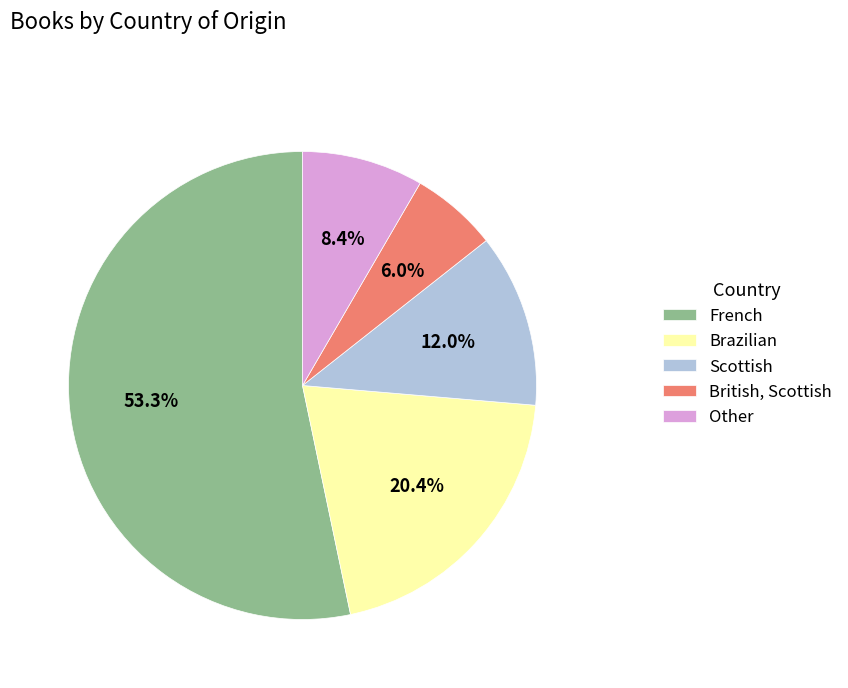

How many segments does this pie chart have?

5